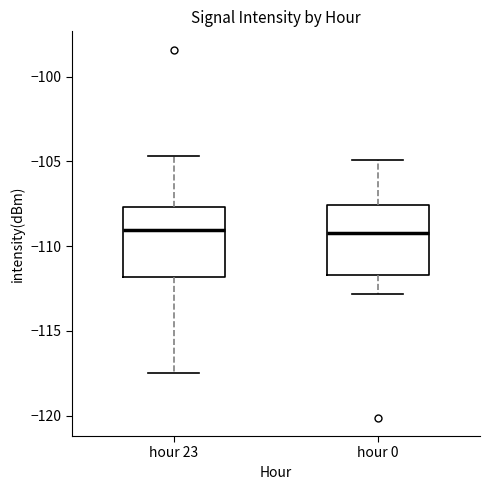

Where does the upper whisker of the box for hour 23 end on the y-axis? The values are not printed on the chart, so give them approximately, as read against the axis.

-104.5